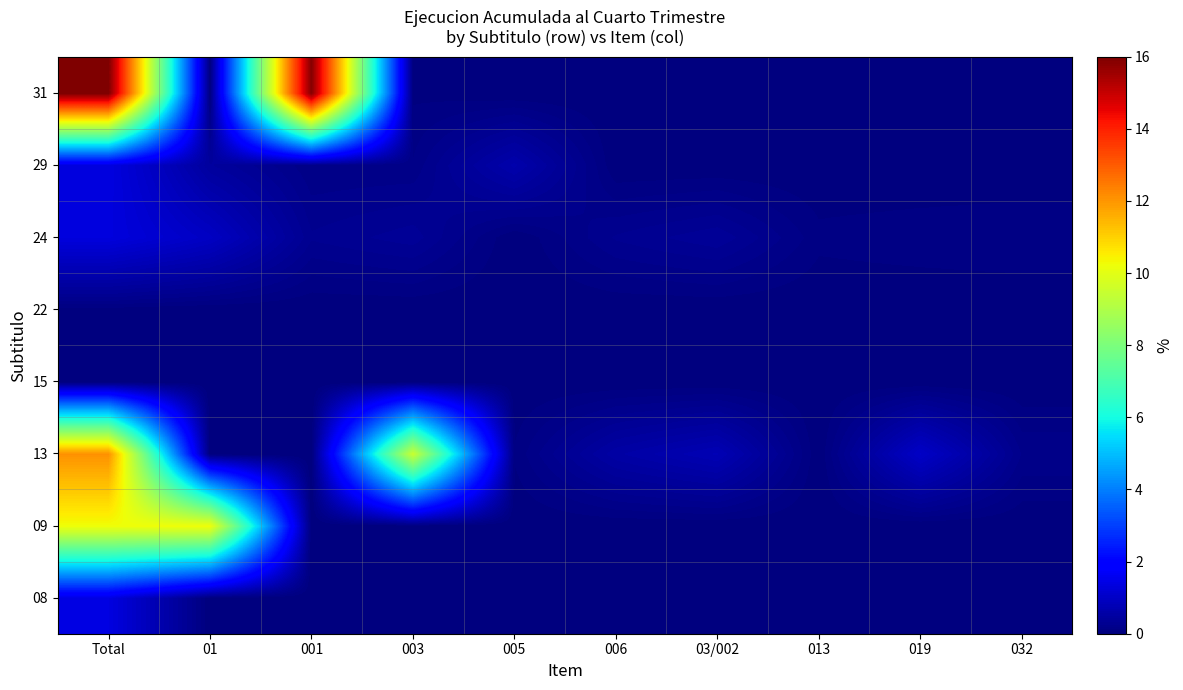

Which label corresponds to the smallest value in the chart?

01